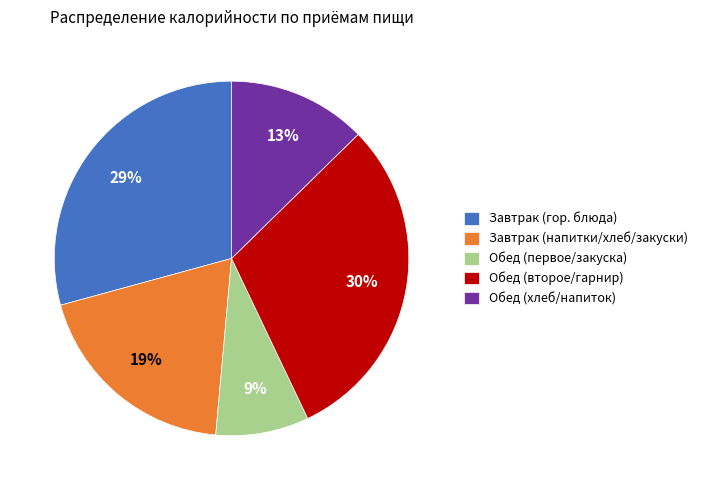

Do Обед (второе/гарнир) and Обед (хлеб/напиток) together represent more than half of the pie?

No